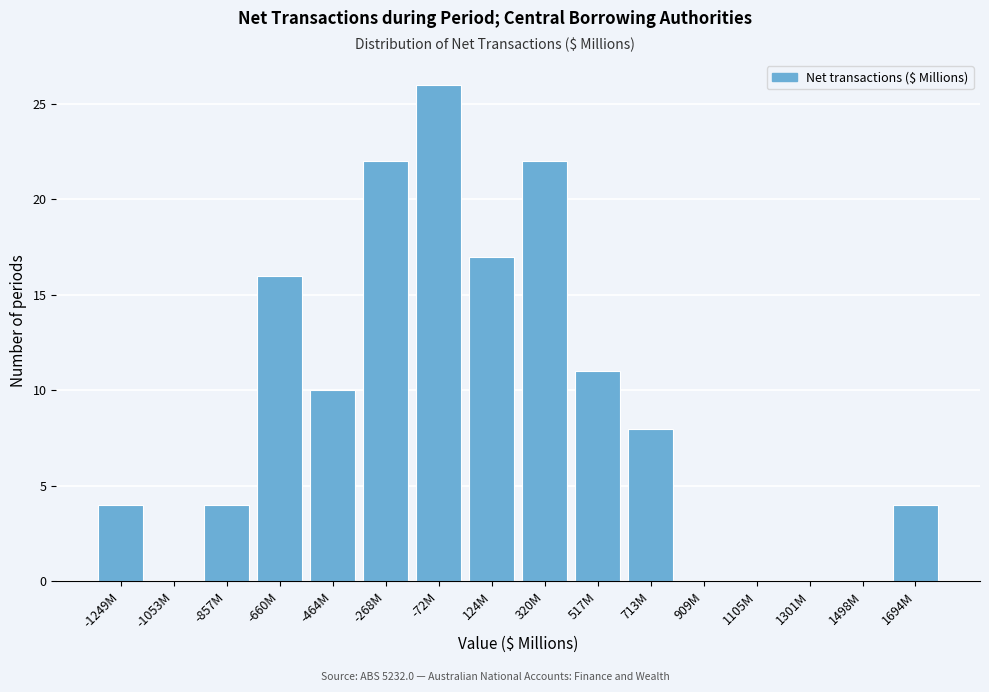

Reading left to right, transcribe all the data shown in this chart.

-1249M=4	-1053M=0	-857M=4	-660M=16	-464M=10	-268M=22	-72M=26	124M=17	320M=22	517M=11	713M=8	909M=0	1105M=0	1301M=0	1498M=0	1694M=4